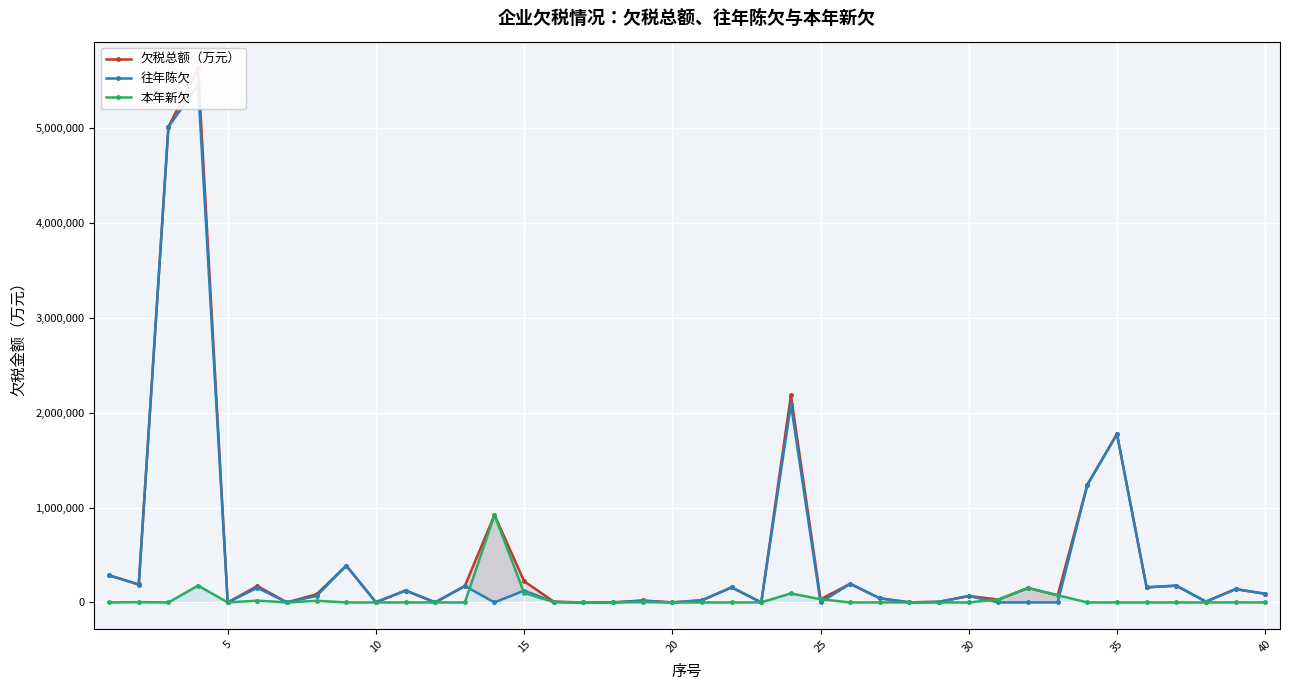

True or false: 本年新欠 has more than 1 interior local peaks.

True